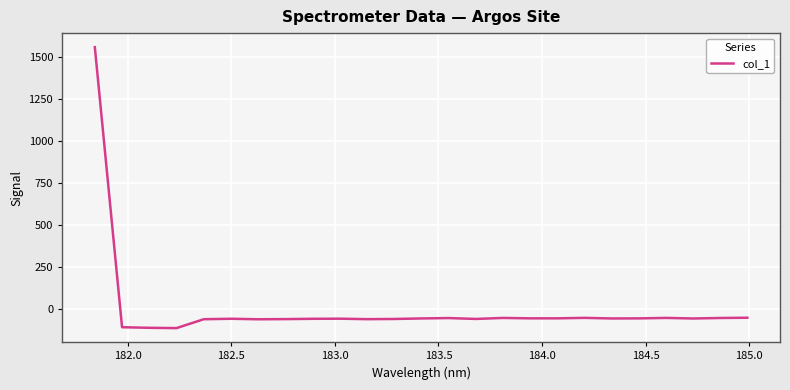

True or false: the data has more than 1 interior local peaks.

True